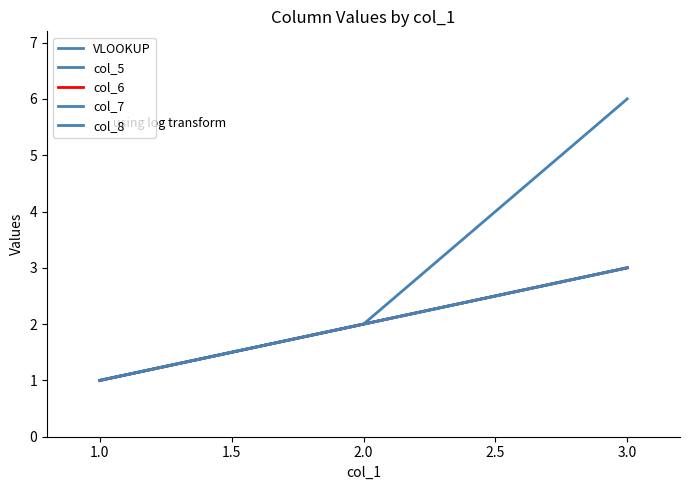

Reading left to right, extract all data points from this chart.

VLOOKUP: 1	2	3
col_5: 1	2	6
col_6: 1	2	3
col_7: 1	2	3
col_8: 1	2	3